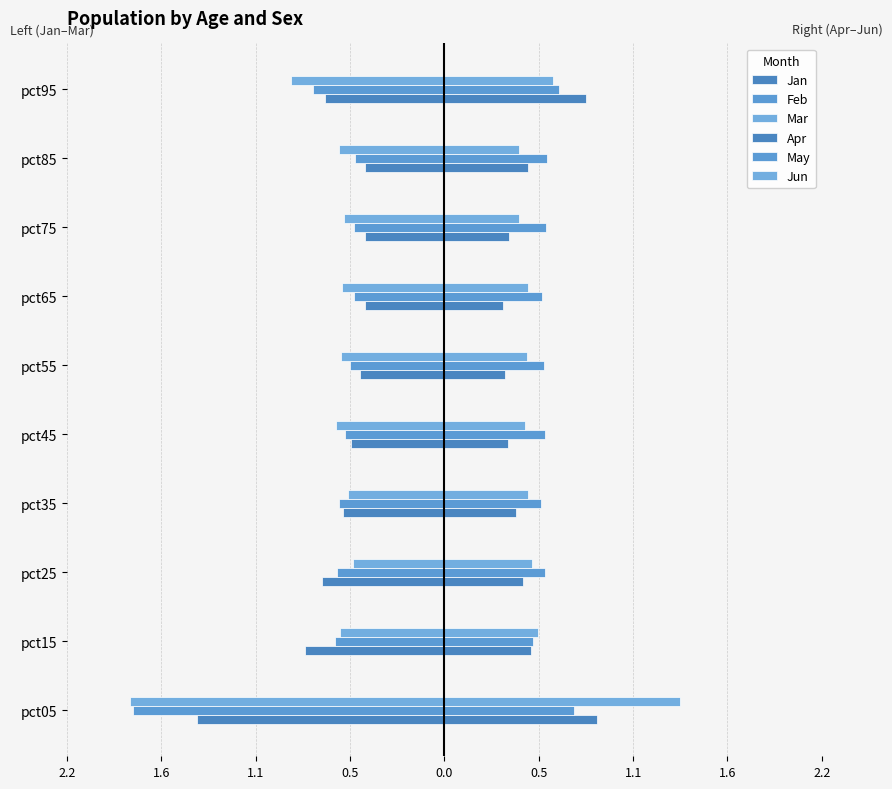

How many categories are shown in the chart?

10